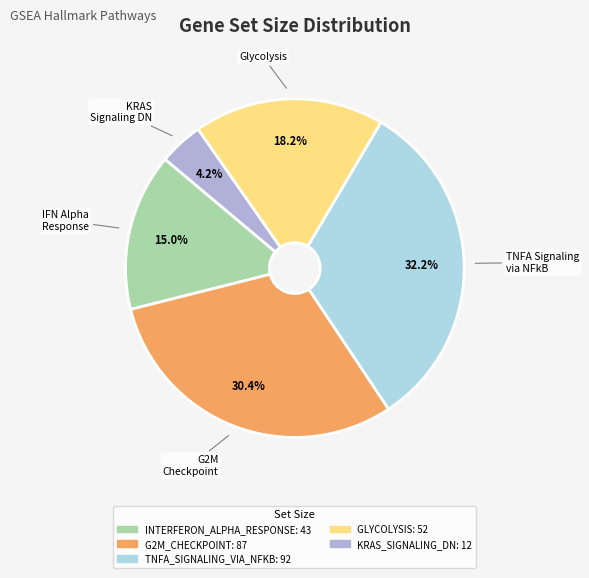

Is there a majority slice in this chart?

No